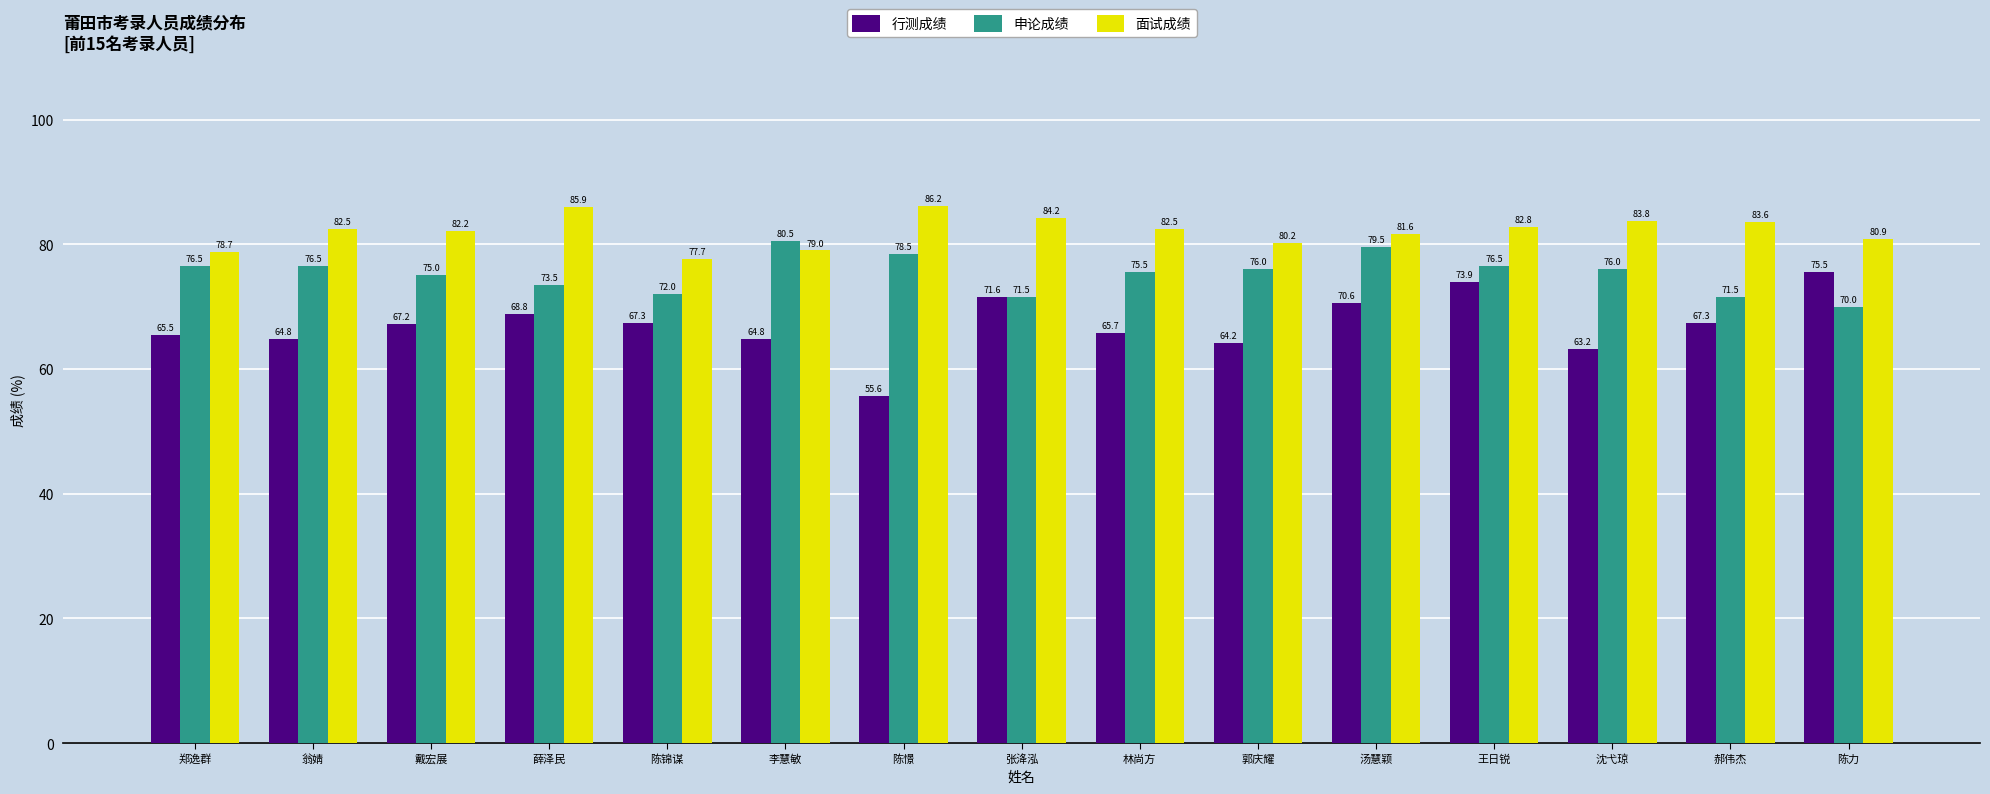

Count the number of data series in this chart.

3